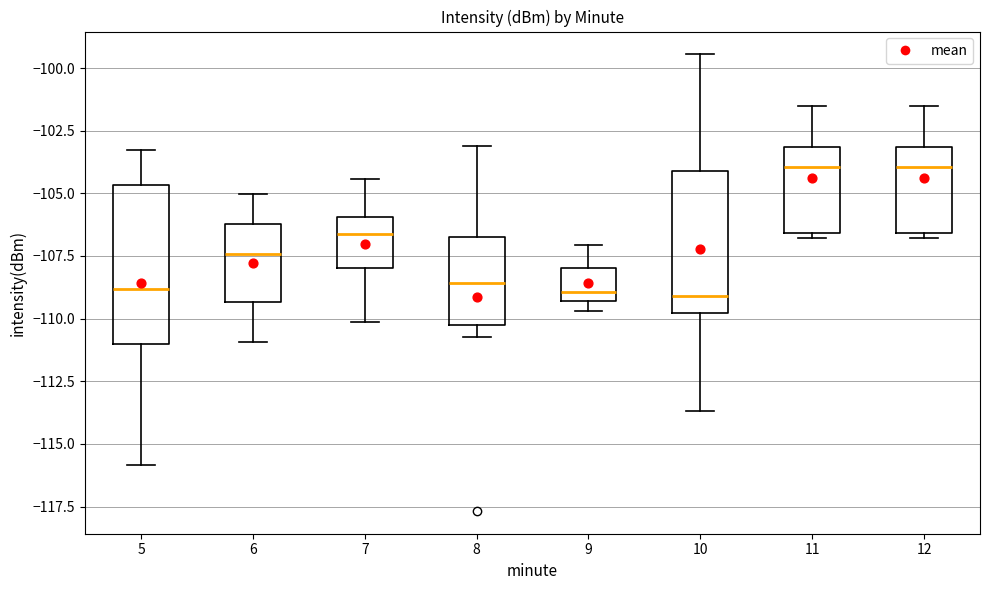

Where does the upper whisker of the box at x = 9 end on the y-axis? The values are not printed on the chart, so give them approximately, as read against the axis.

-107.0